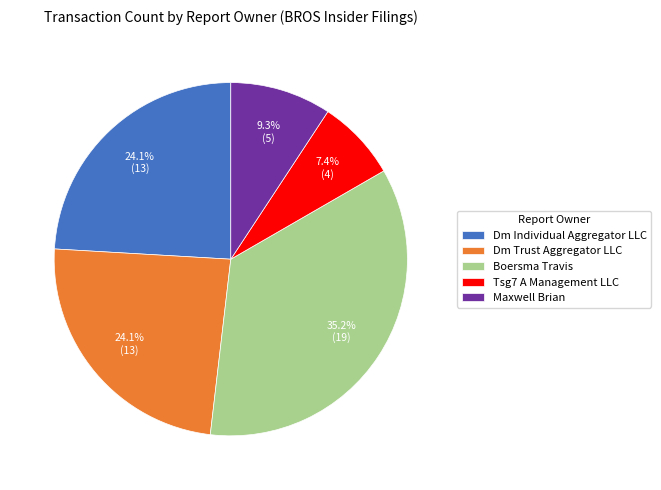

Is Dm Trust Aggregator LLC the majority of the pie?

No